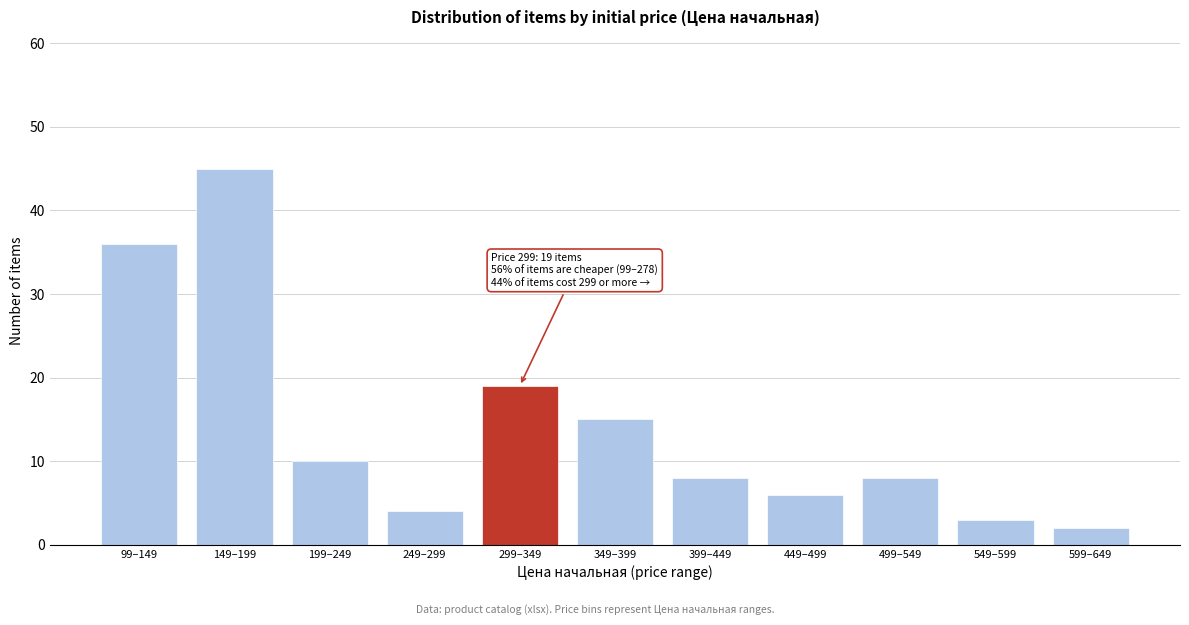

Reading left to right, transcribe all the data shown in this chart.

36	45	10	4	19	15	8	6	8	3	2